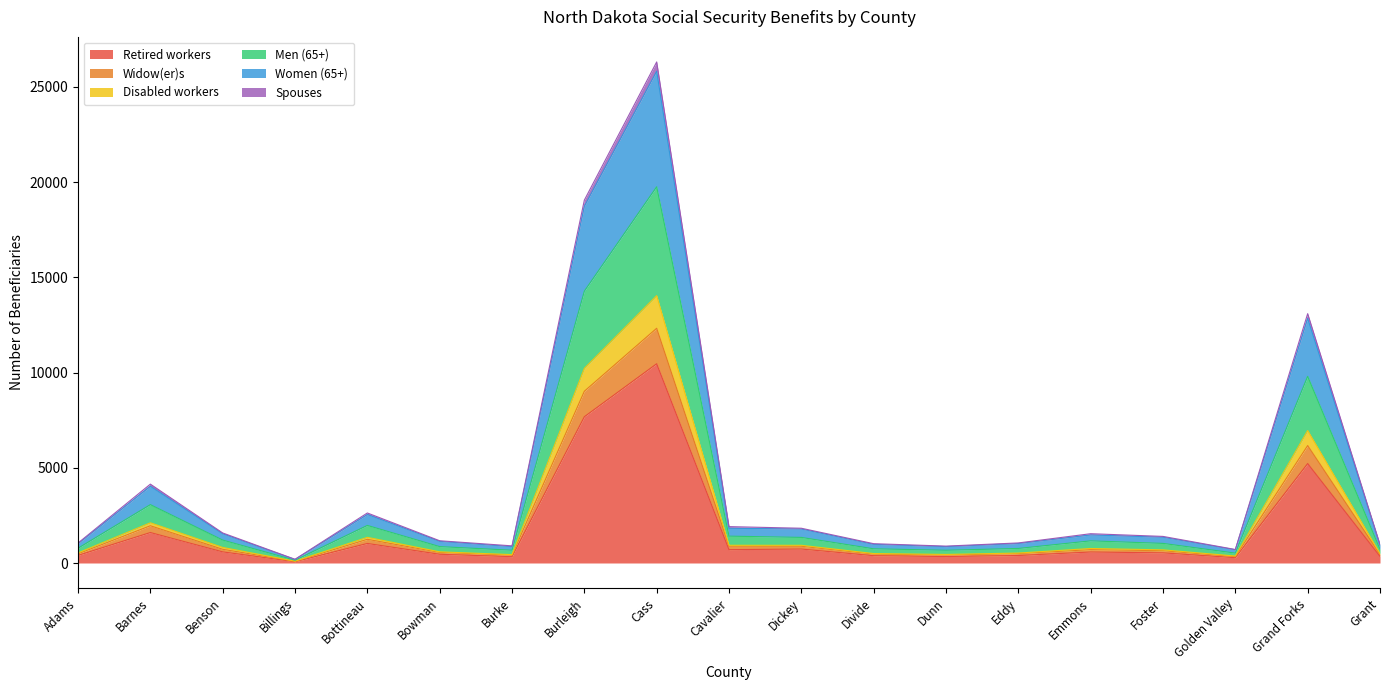

At which label is Retired workers closest to 5265?

Grand Forks